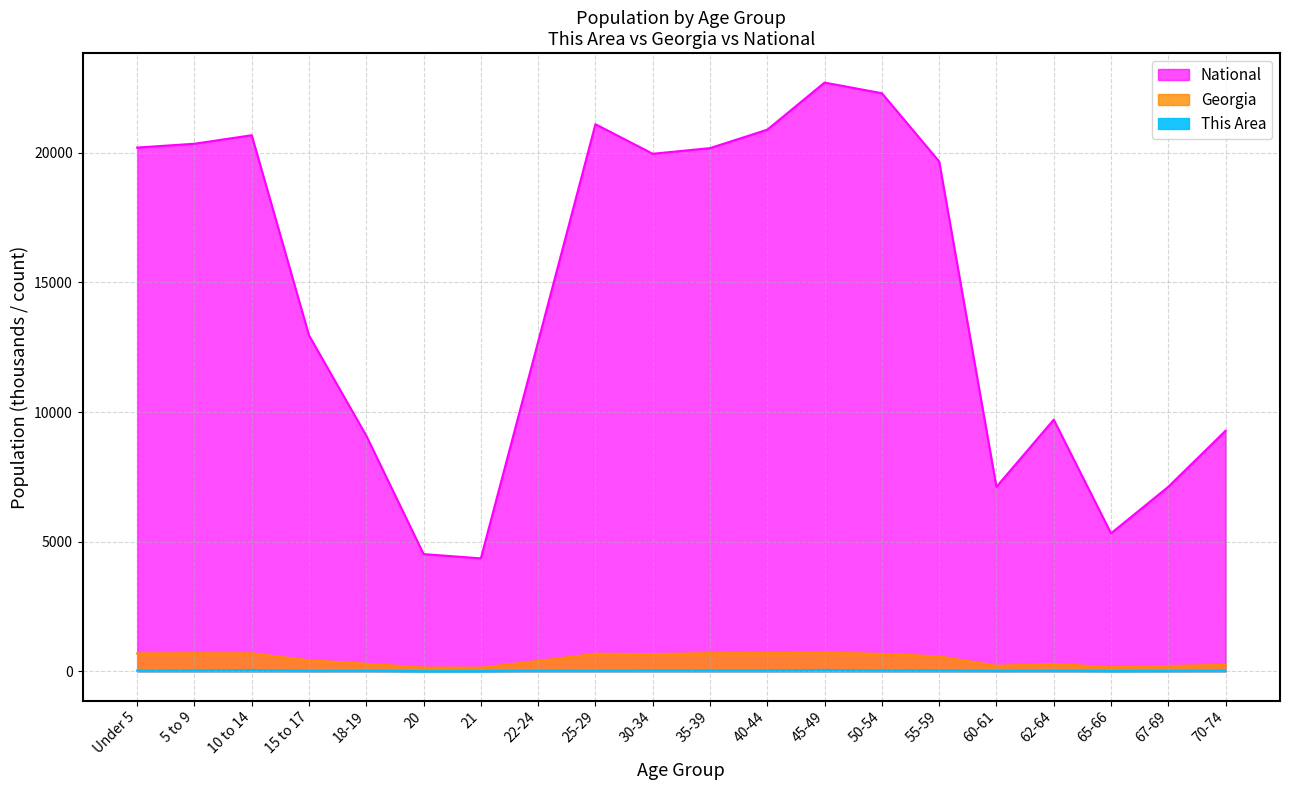

At how many categories does at least one series exceed 13740?

10